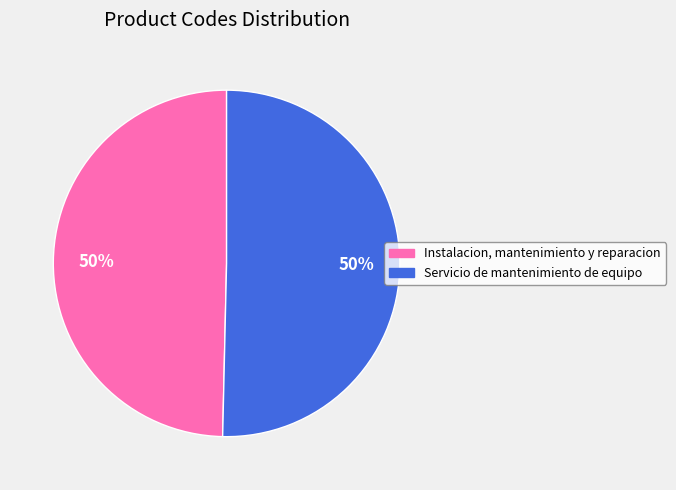

To the nearest percent, what is the average slice percentage?

50%